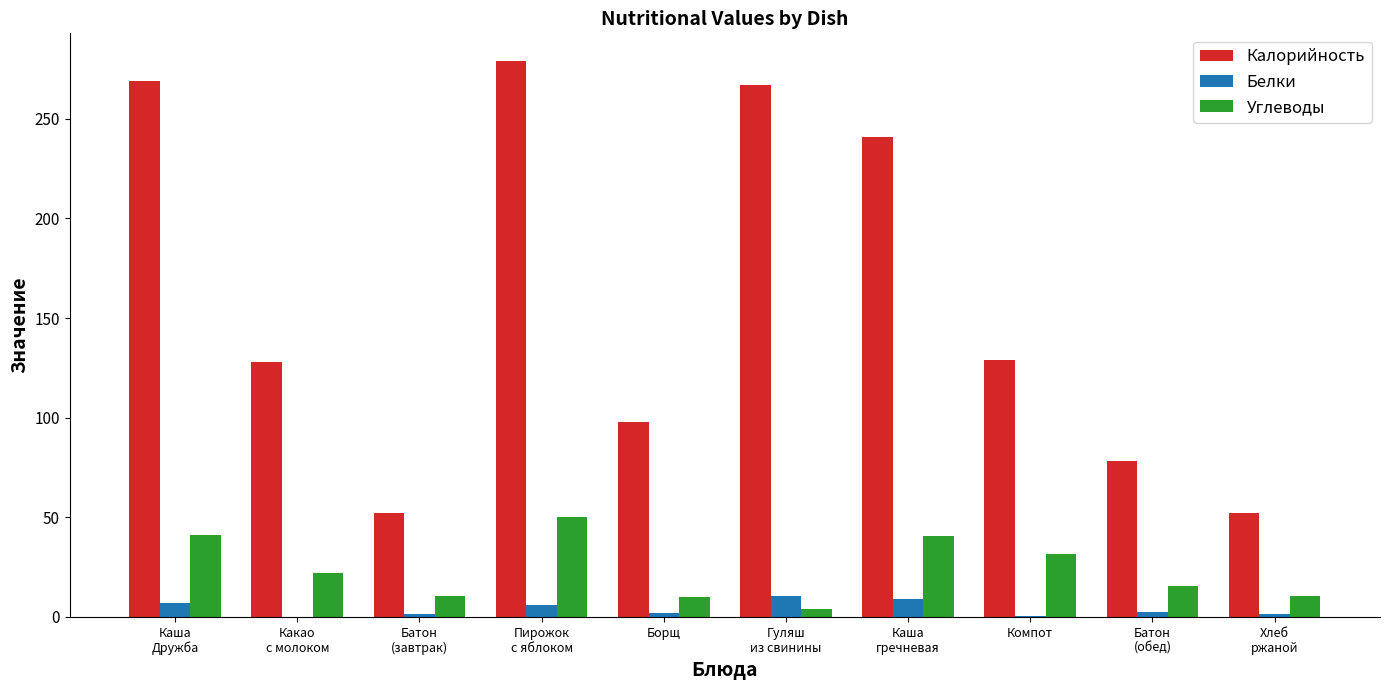

What is the highest value of the Углеводы series?

50.3